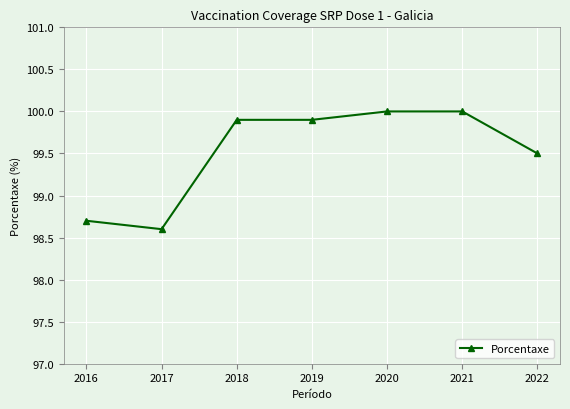

What is the minimum value shown in the chart?

98.6